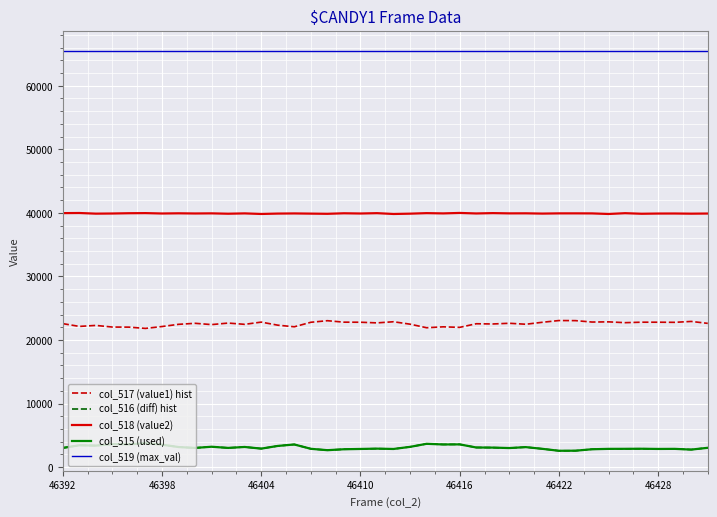

Does the chart display data point markers on the line(s)?

No